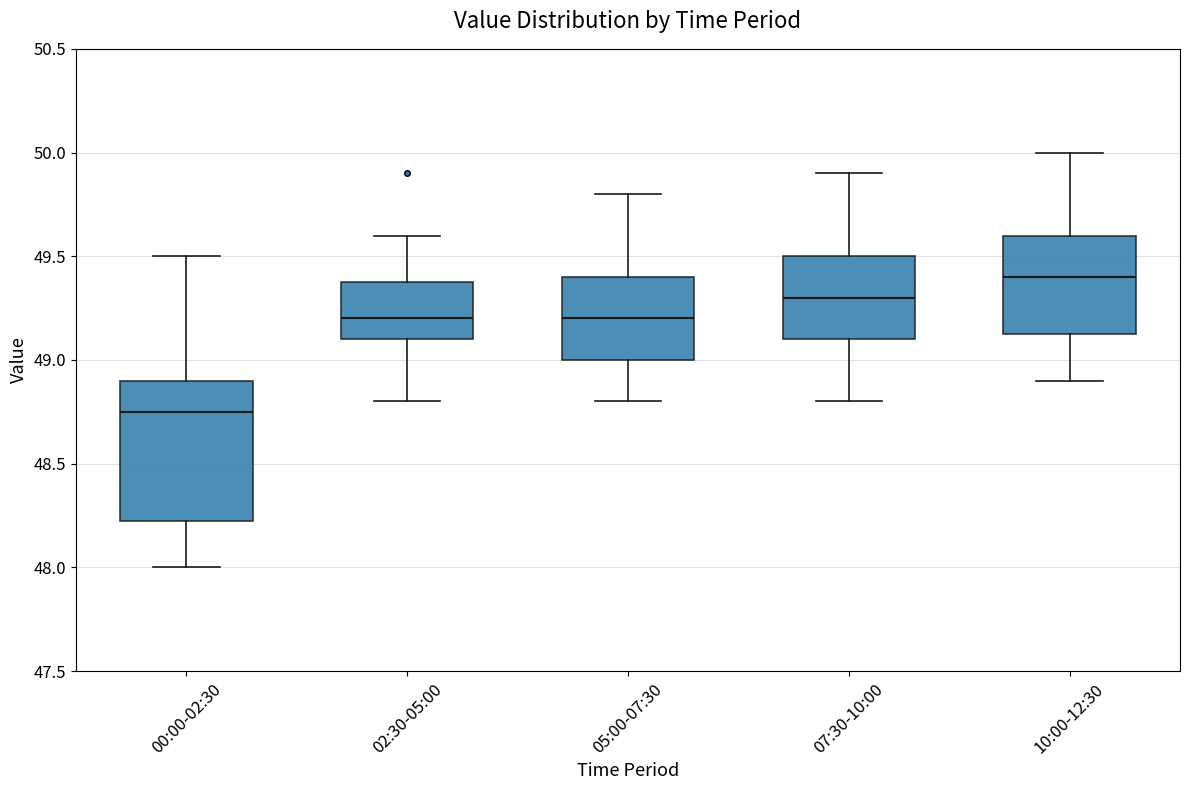

Where is the lower edge of the box for 00:00-02:30 on the y-axis? The values are not printed on the chart, so give them approximately, as read against the axis.

48.25